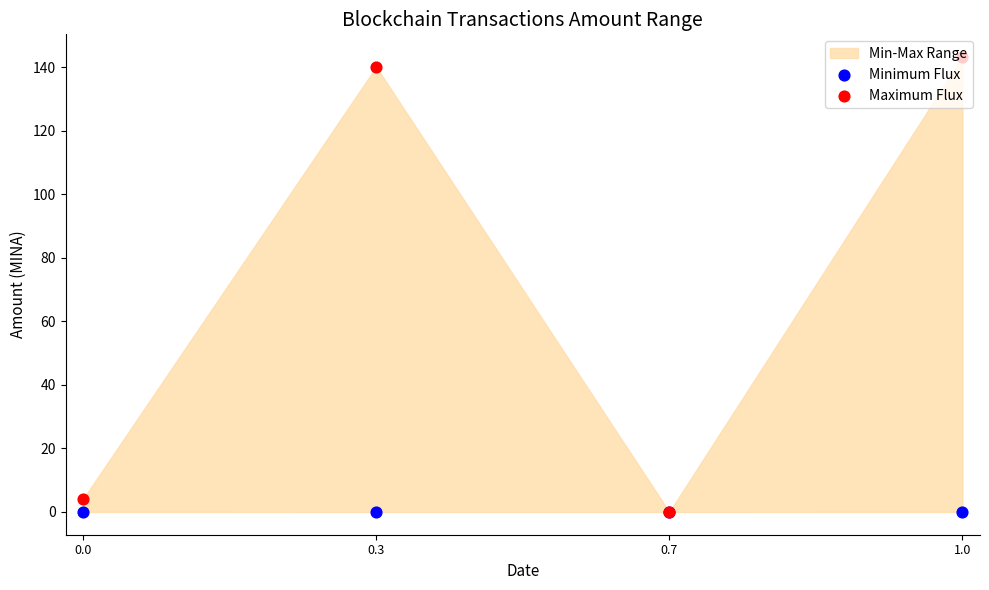

Is the value of Maximum Flux at 0.0 greater than the value of Minimum Flux at 0.0?

Yes